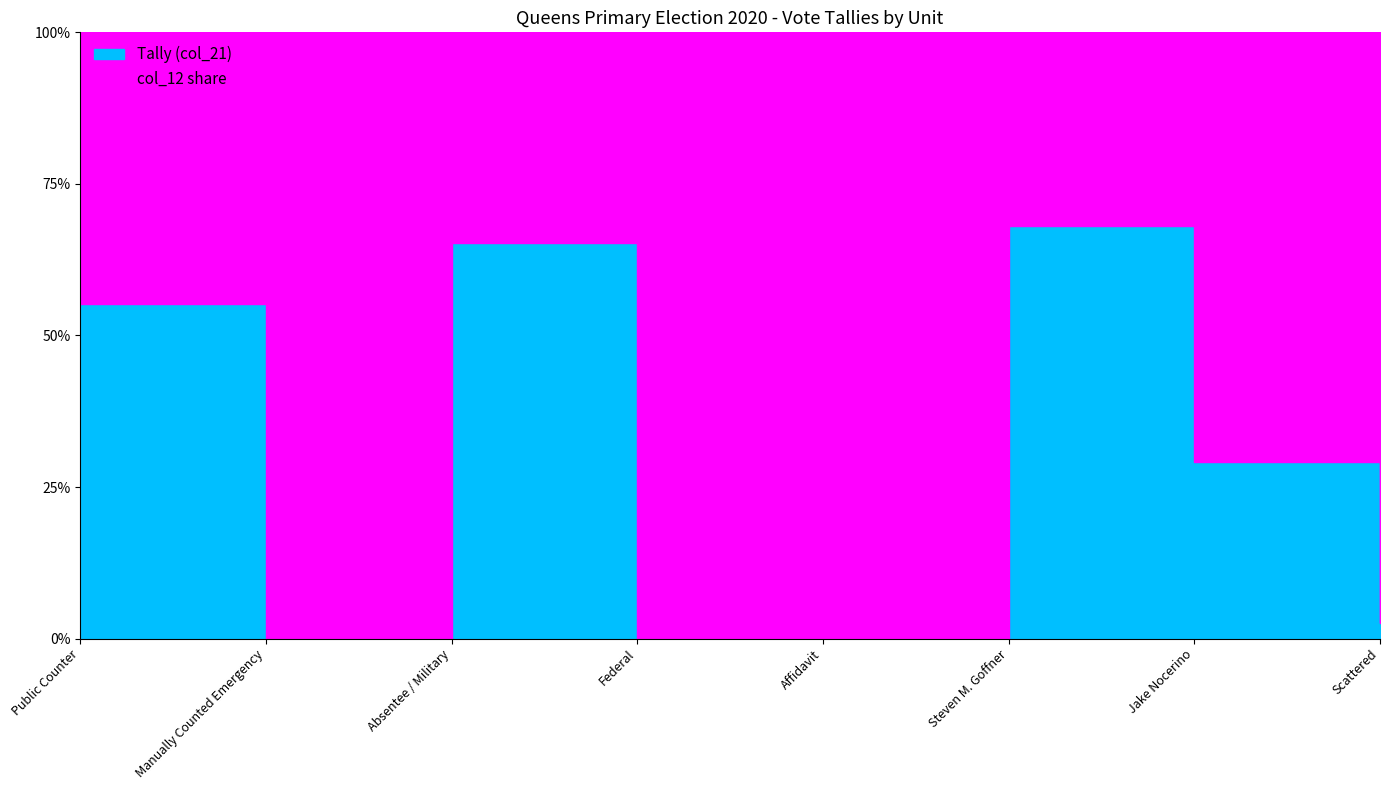

How many categories are shown in the chart?

8